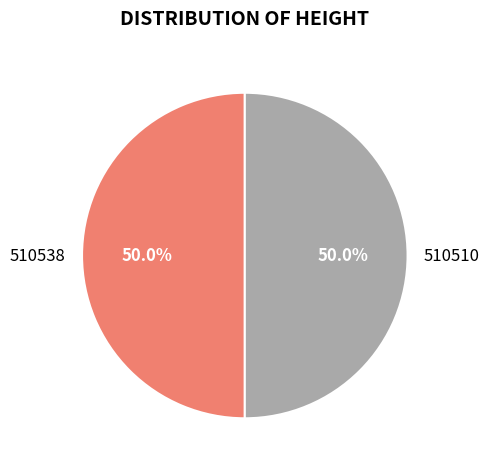

What is the total percentage of 510510 and 510538?

100.0%